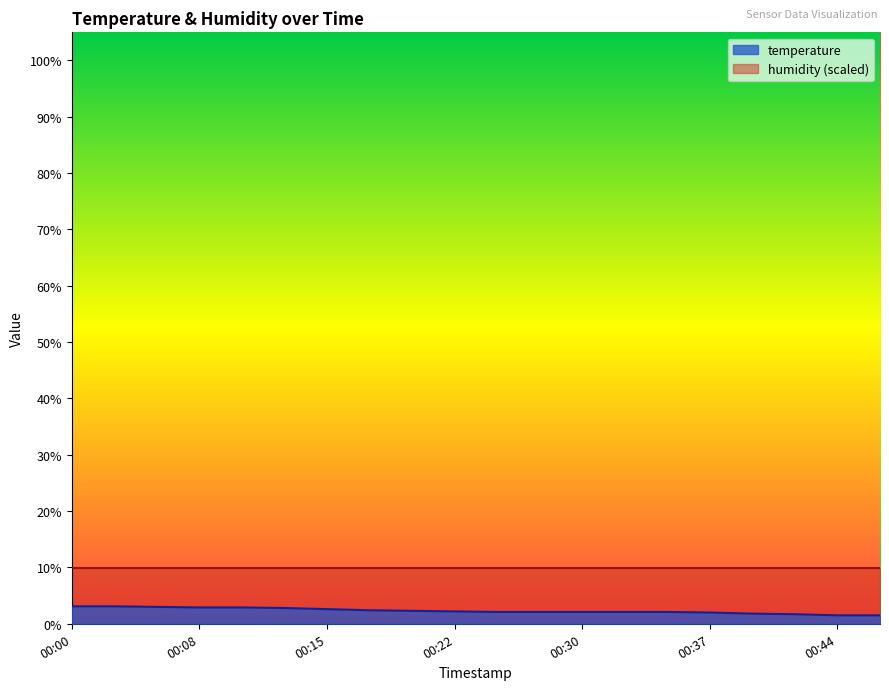

Which category has the lowest value across all series?

00:44